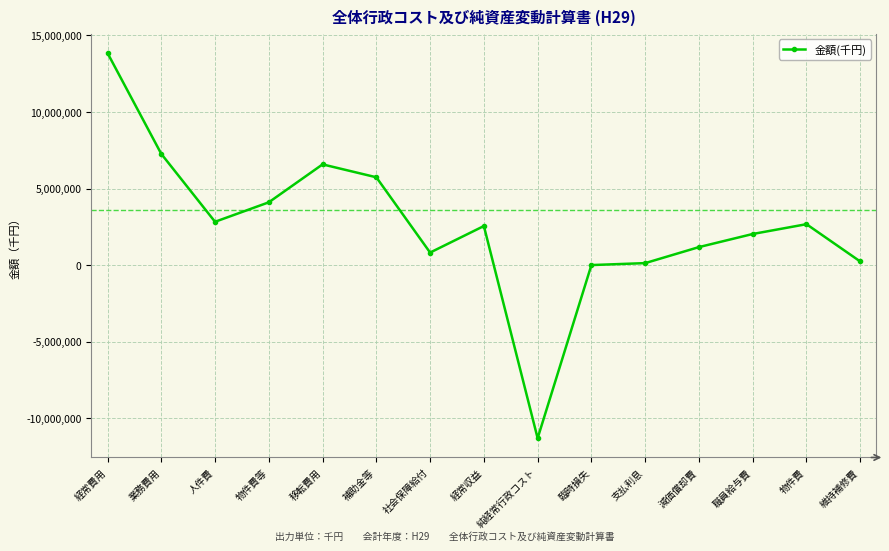

What is the average value?

2584483